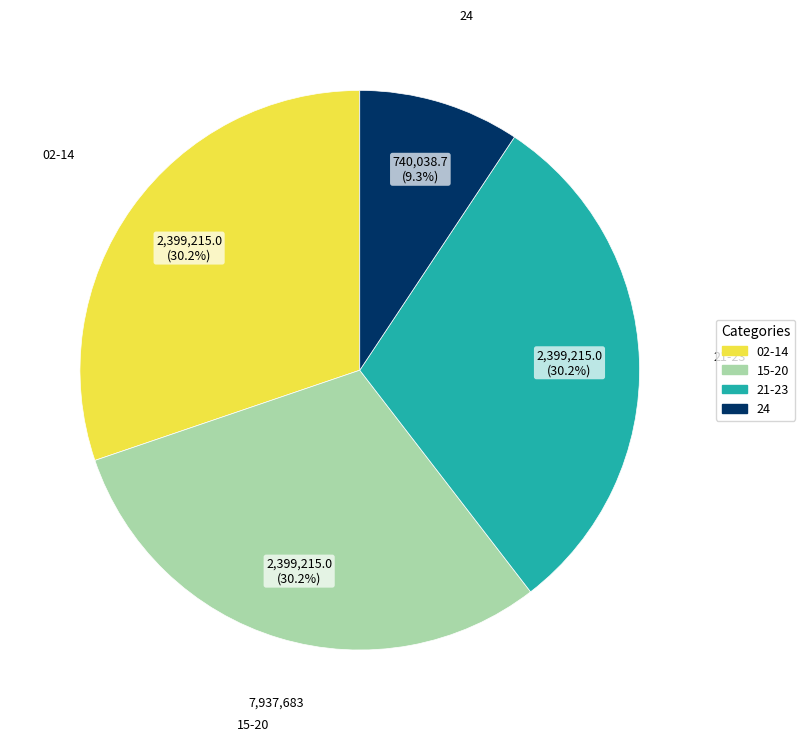

Does any single category account for the majority?

No